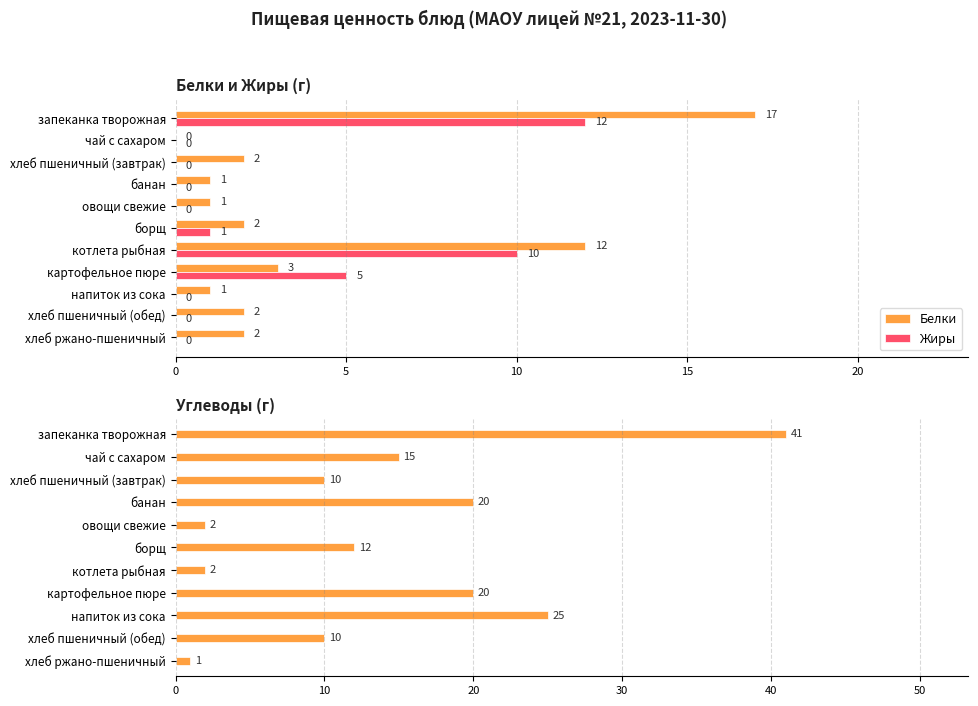

How many data points in Углеводы are above 12?

5